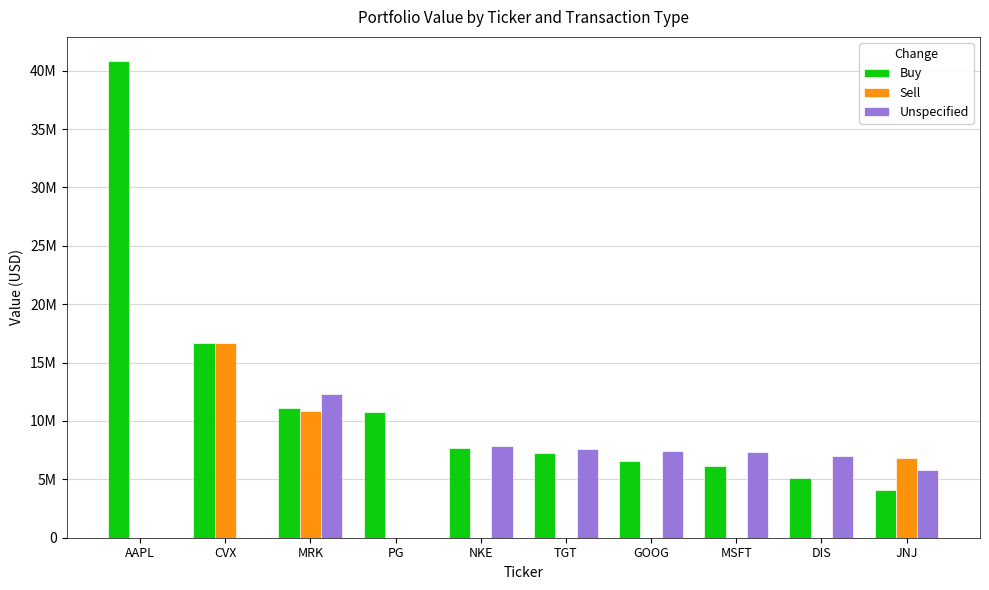

What is the label of the 7th bar from the left?

GOOG